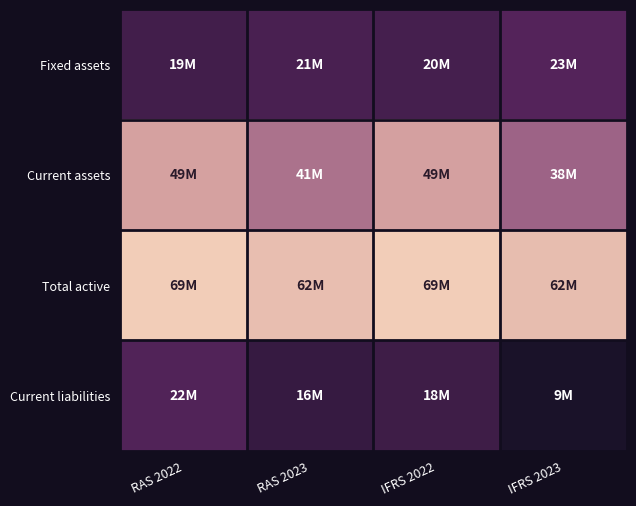

What is the minimum value shown in the chart?

9027325